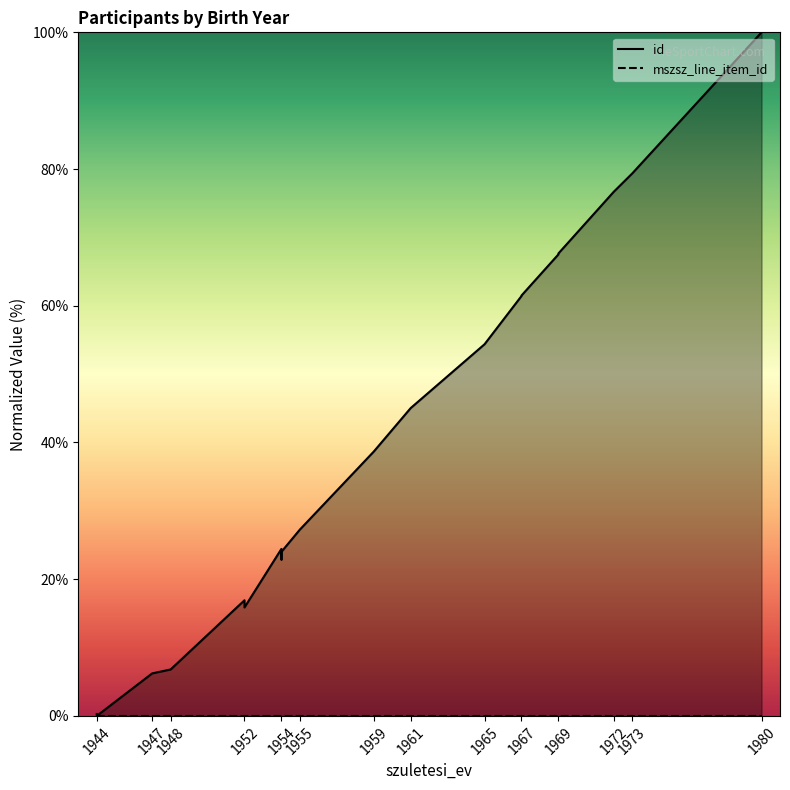

Rank the series by their average value, from lowest to highest.

mszsz_line_item_id, id